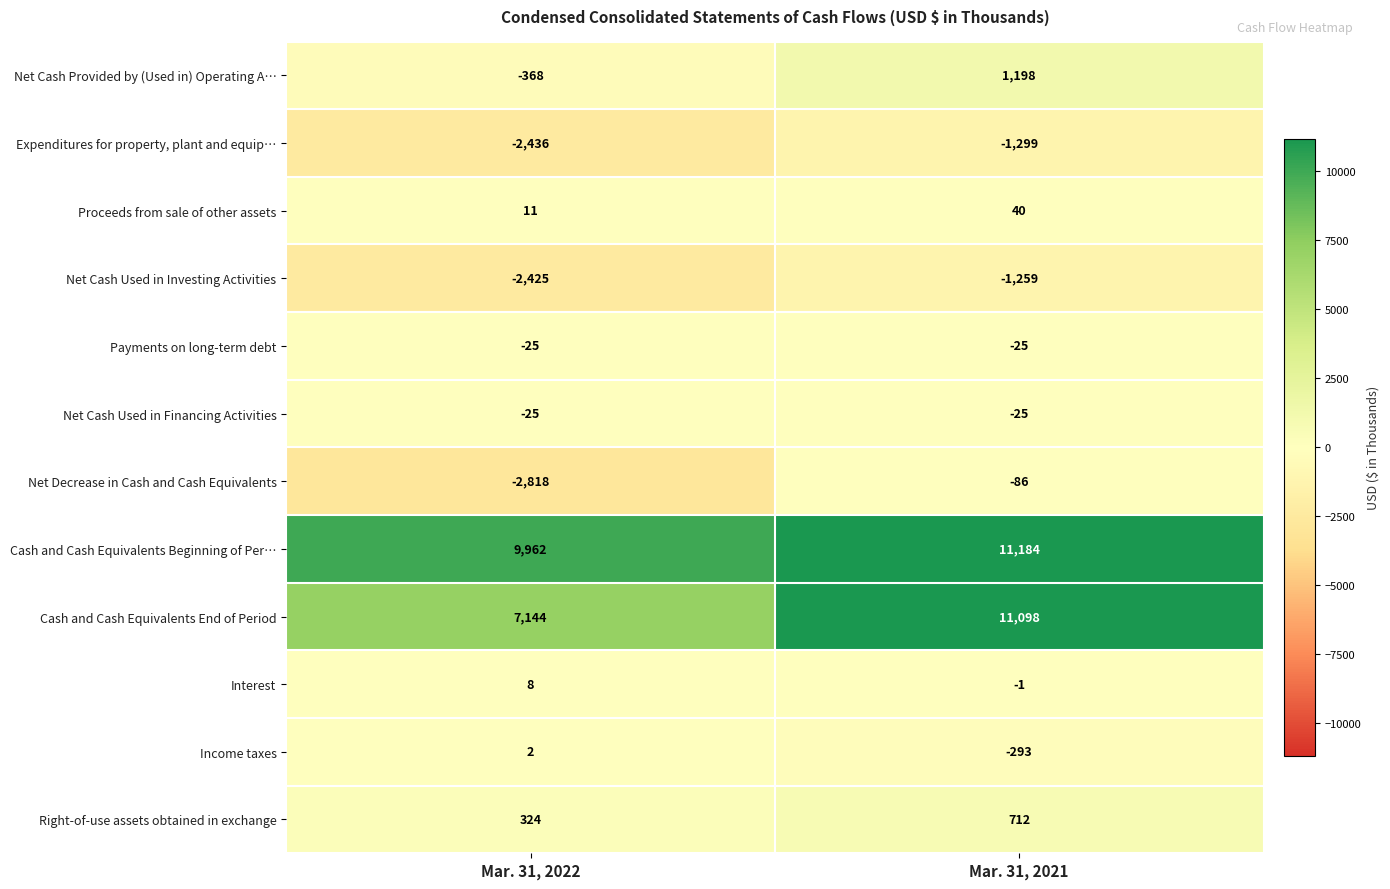

Is it true that Net Cash Provided by (Used in) Operating A… equals -368 at Mar. 31, 2022?

True